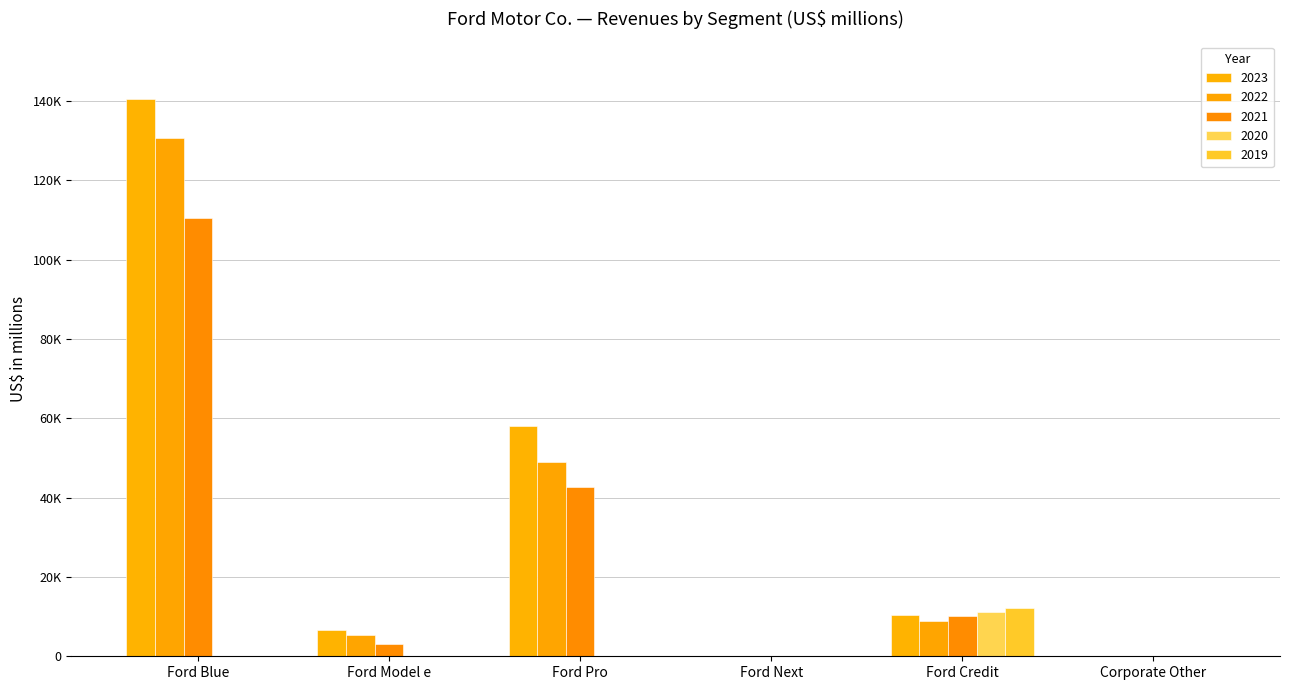

Are the bars grouped side by side (vs. stacked)?

Yes